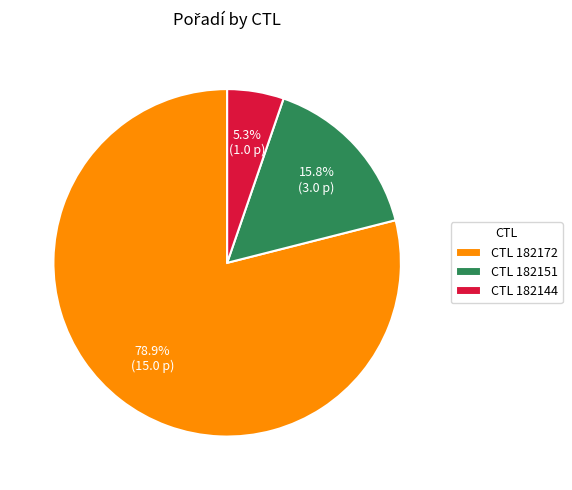

Approximately how many times larger is the value at CTL 182172 compared to CTL 182151?

5.0